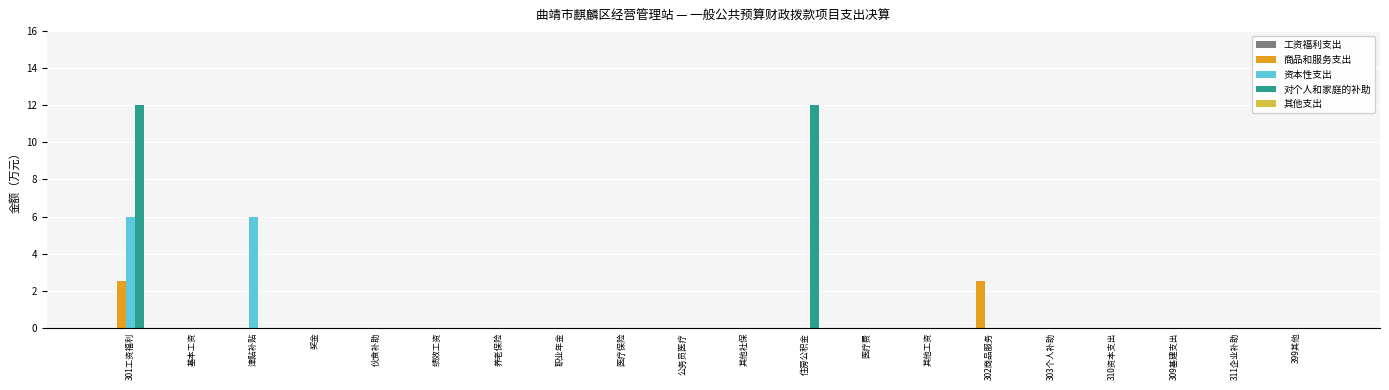

Is it true that 资本性支出 equals 0.0 at 基本工资?

True